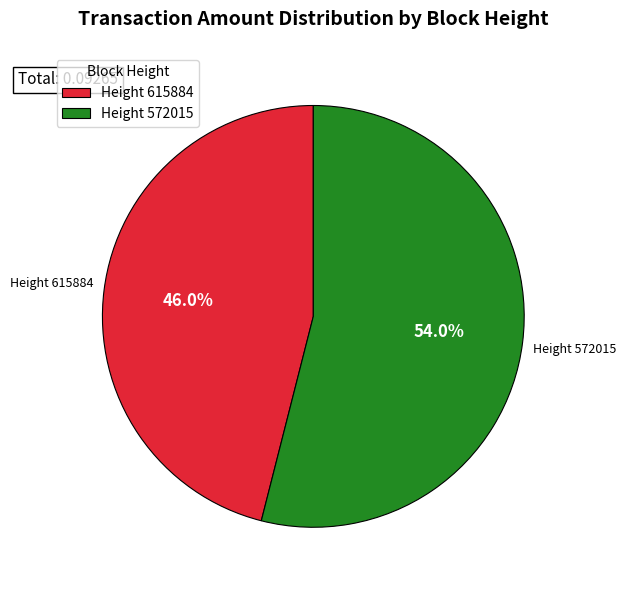

What is the total percentage of Height 572015 and Height 615884?

100.0%